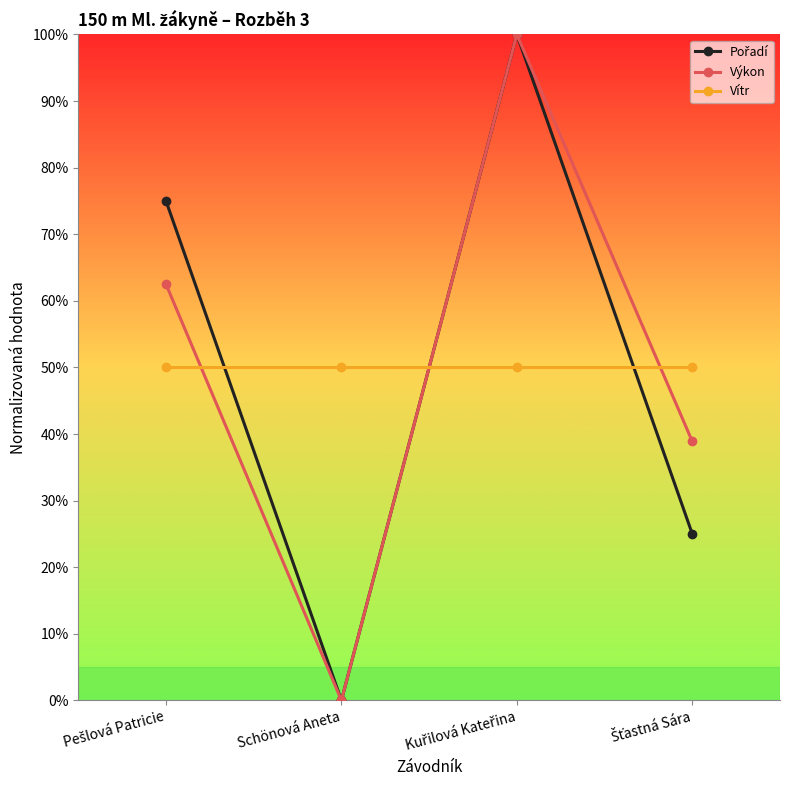

What is the average value of the Vítr series?

50.0